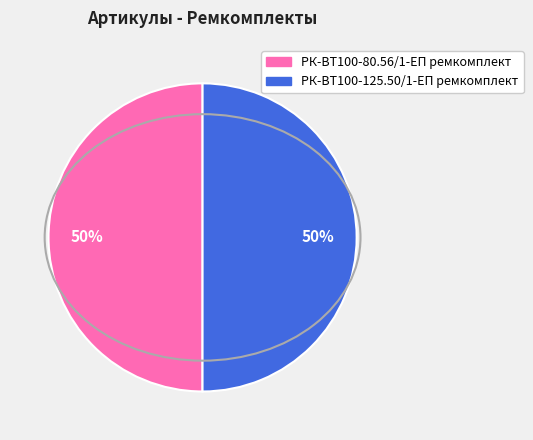

How many slices are in this pie chart?

2